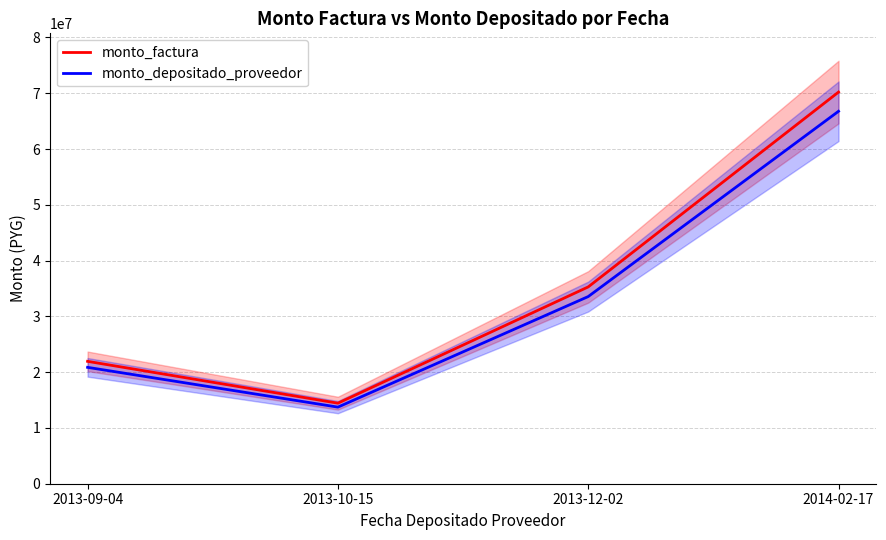

Is the value of monto_factura at 2013-10-15 greater than the value of monto_depositado_proveedor at 2013-12-02?

No